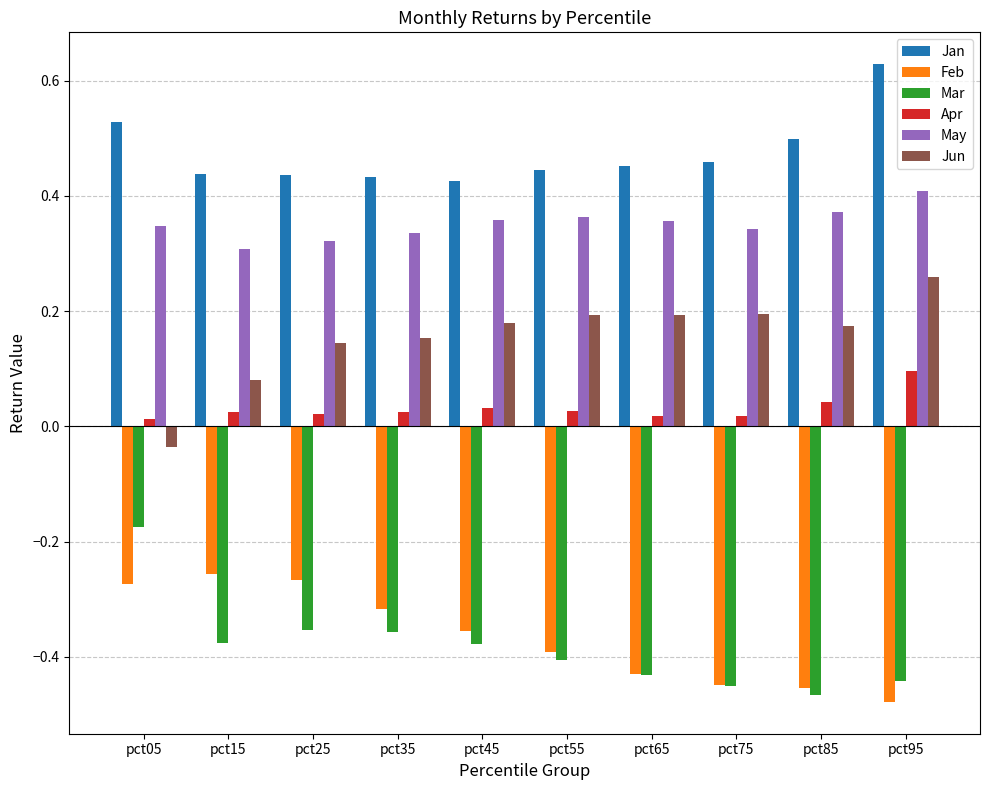

At which label does Jun first exceed 0?

pct15